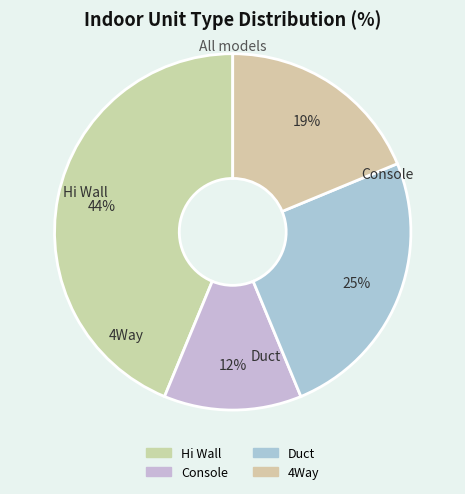

How many segments does this pie chart have?

4